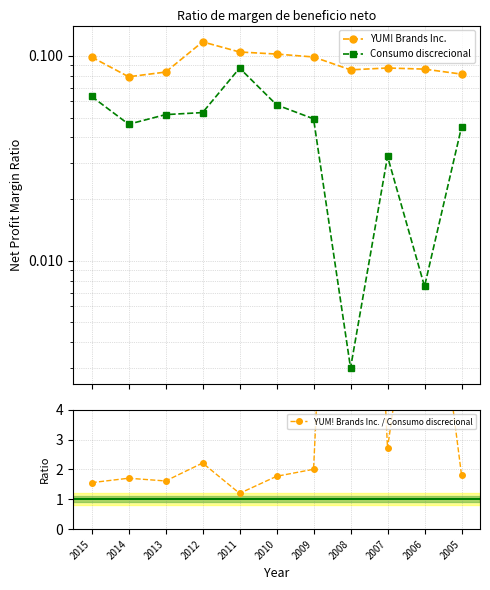

What is the difference between the highest and lowest values at 2008?

28.5